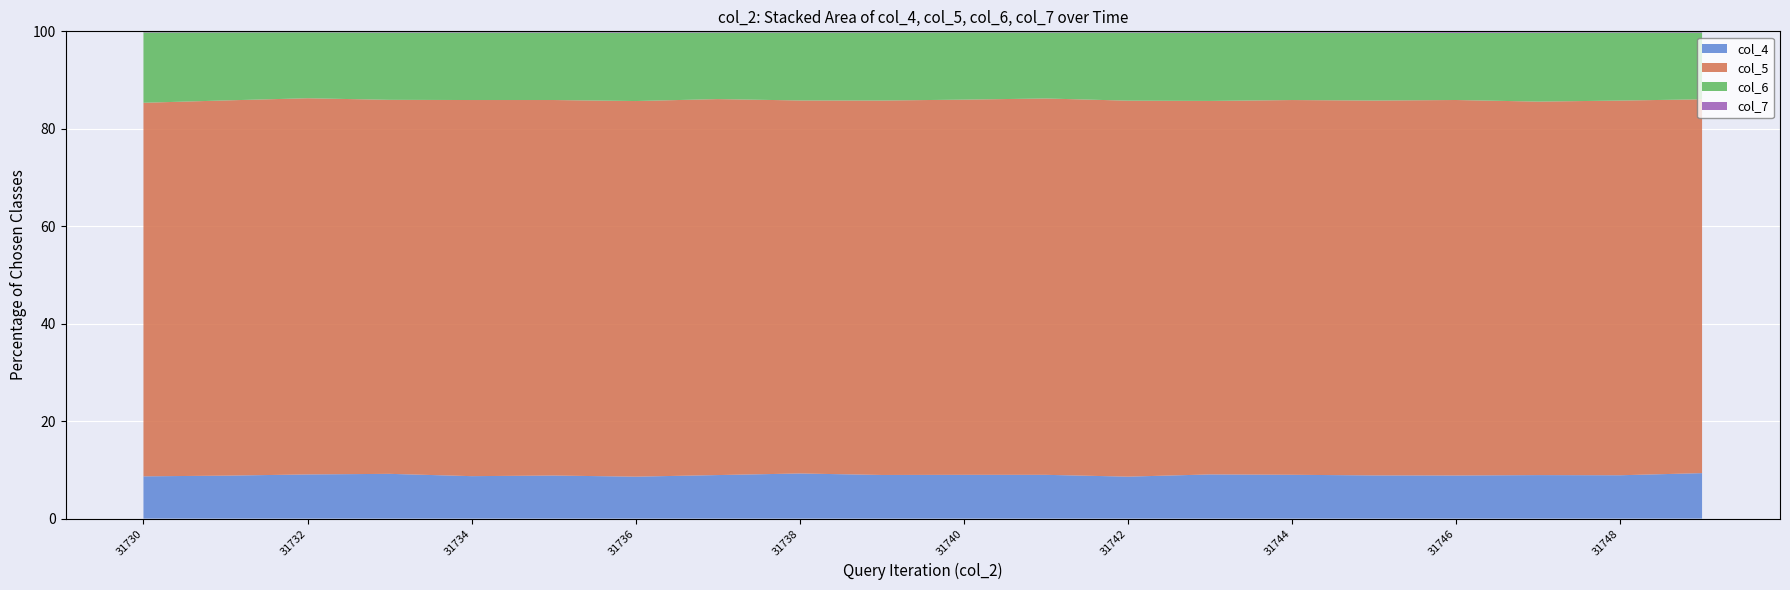

The value of col_4 at 31742 is 8.6. True or false?

True